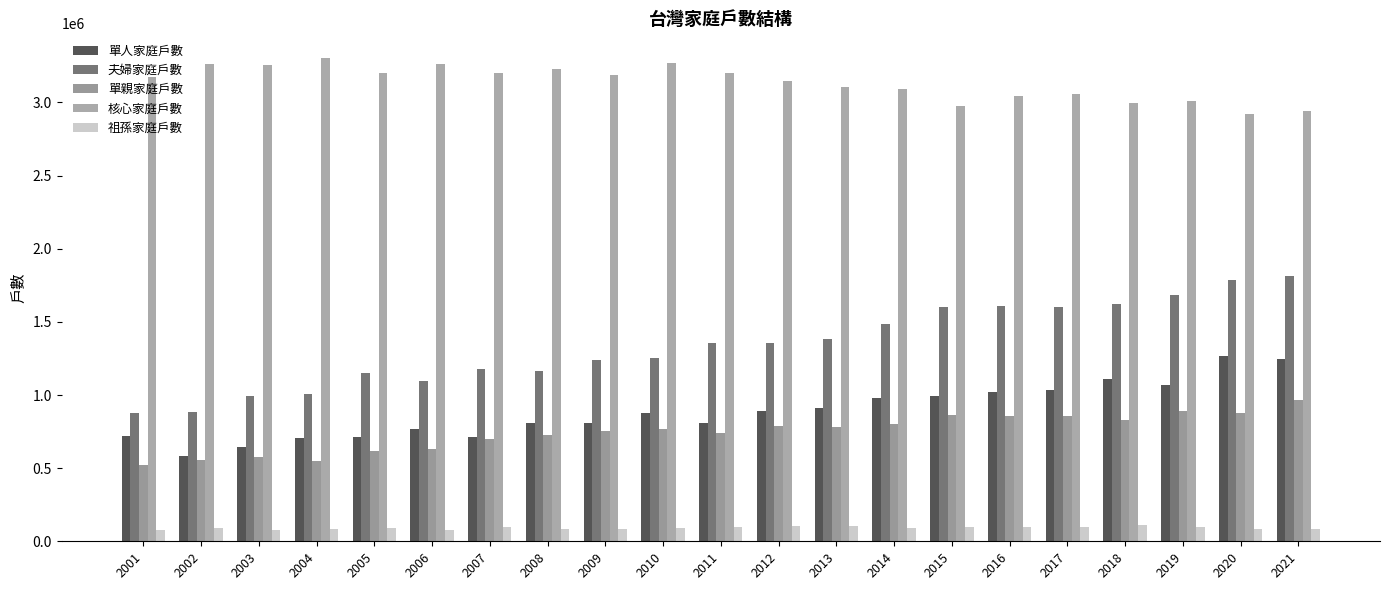

Which series changed the most between 2012 and 2016?

夫婦家庭戶數